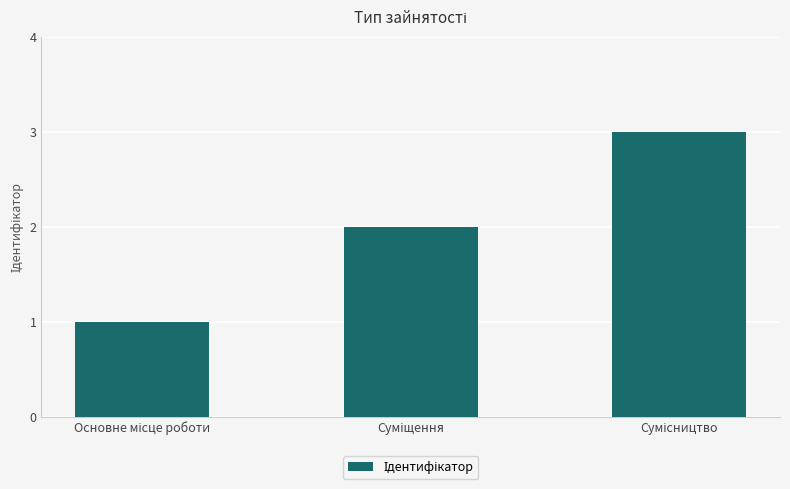

How many bars are there in total?

3